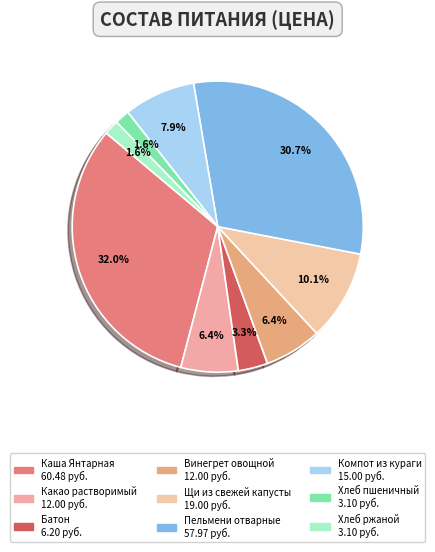

How many slices are in this pie chart?

9